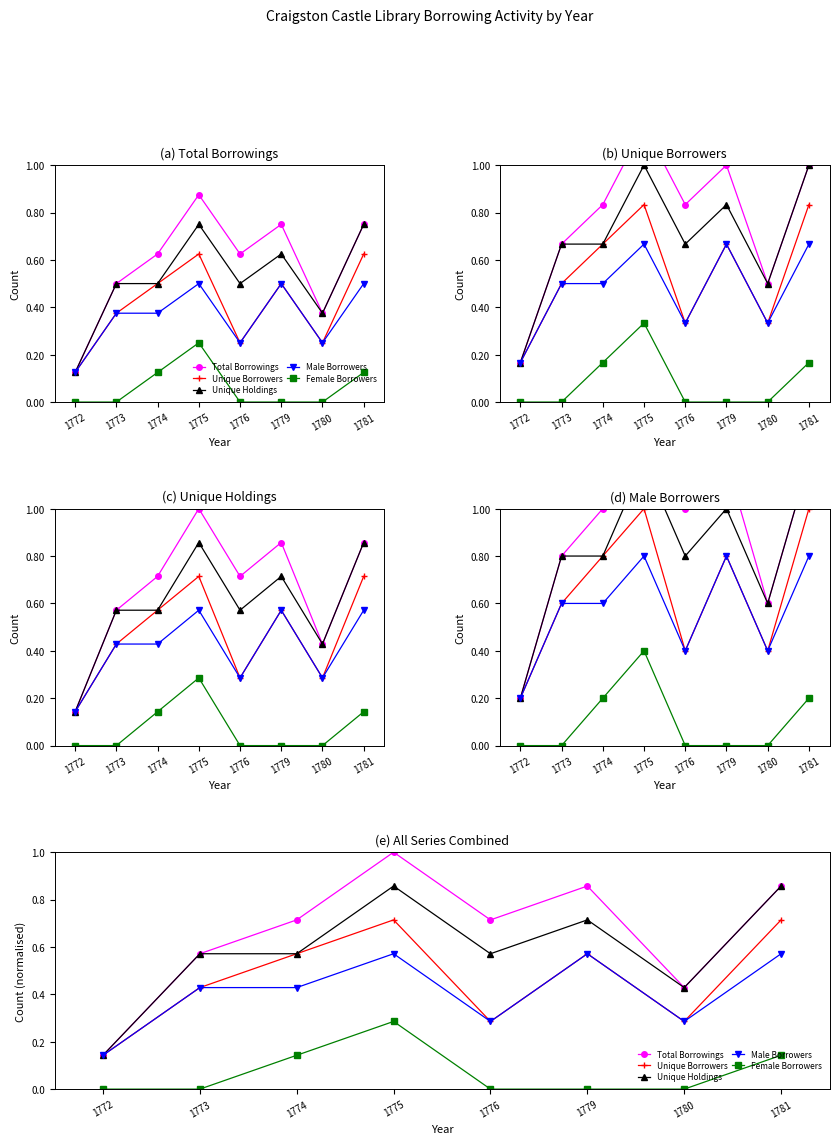

How many lines are shown in the chart?

5